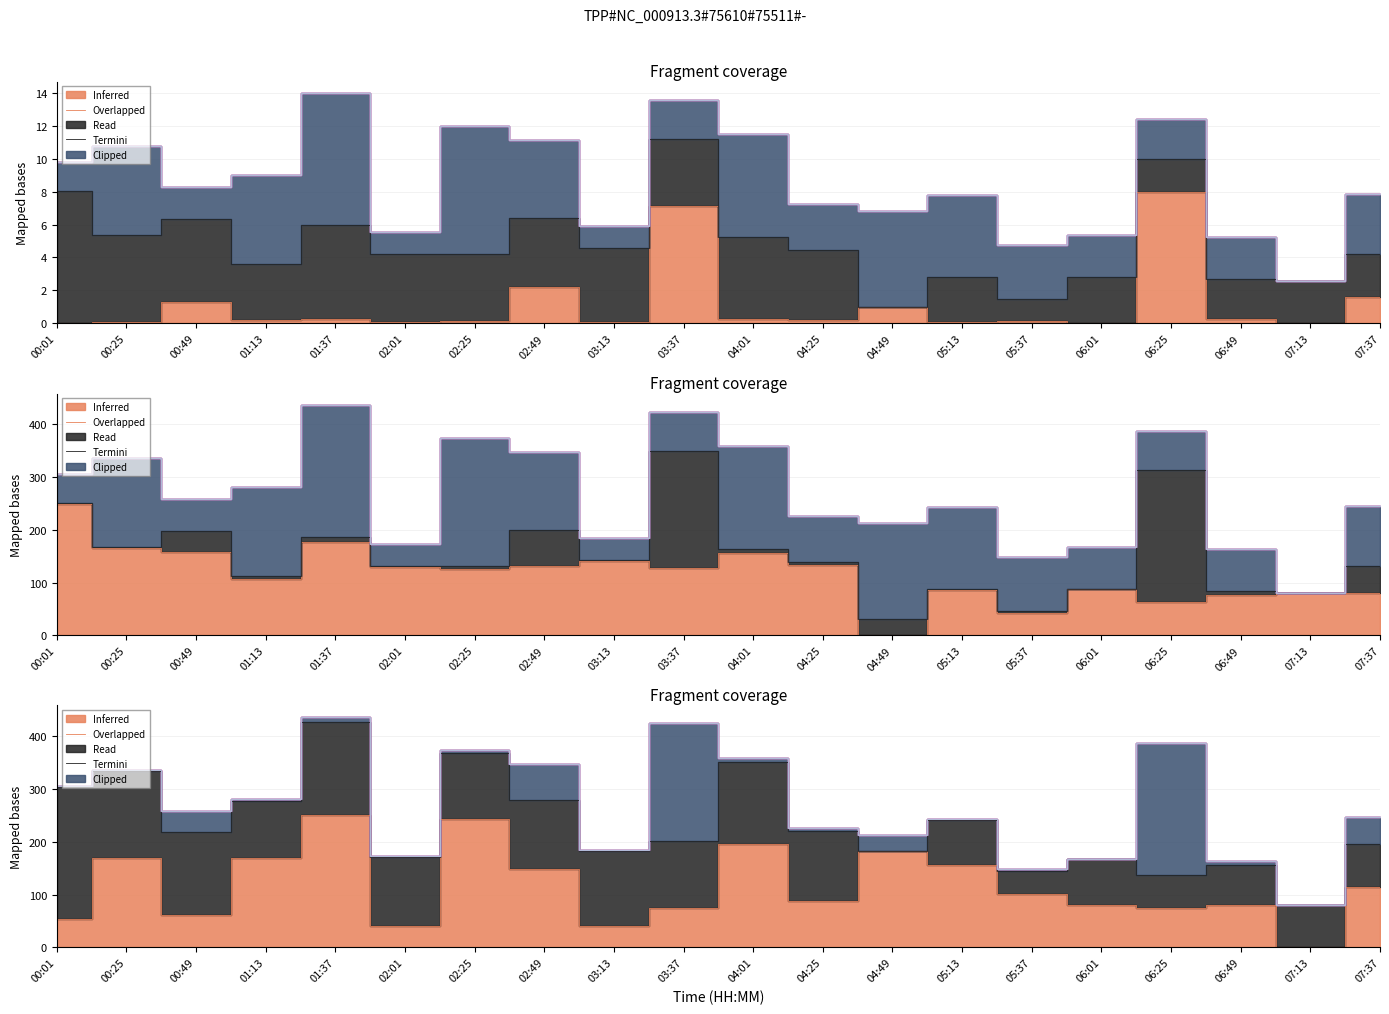

List the labels in order of Samples value, smallest first.

04:49, 05:37, 06:25, 06:49, 07:13, 07:37, 05:13, 06:01, 01:13, 02:25, 03:37, 02:01, 02:49, 04:25, 03:13, 04:01, 00:49, 00:25, 01:37, 00:01